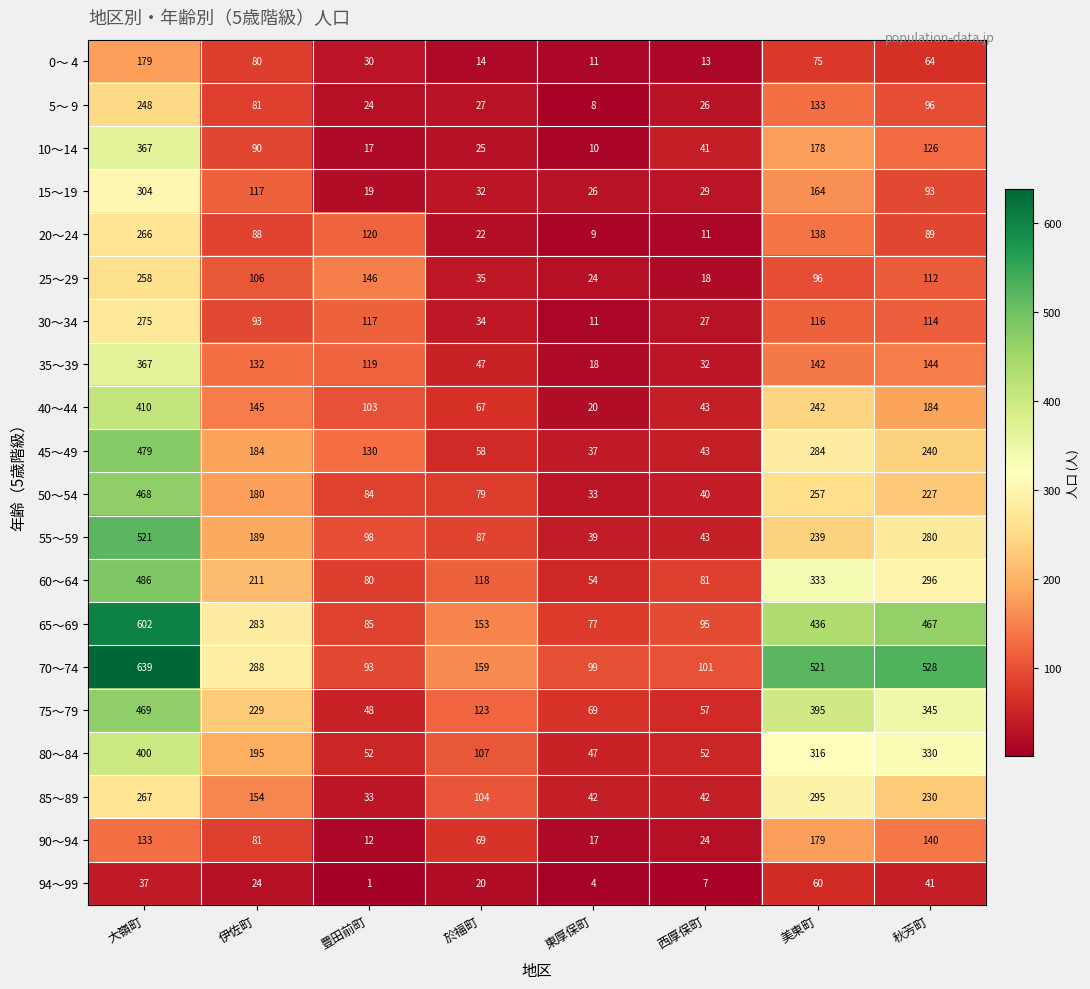

What is the difference between the highest and lowest values at 於福町?

145